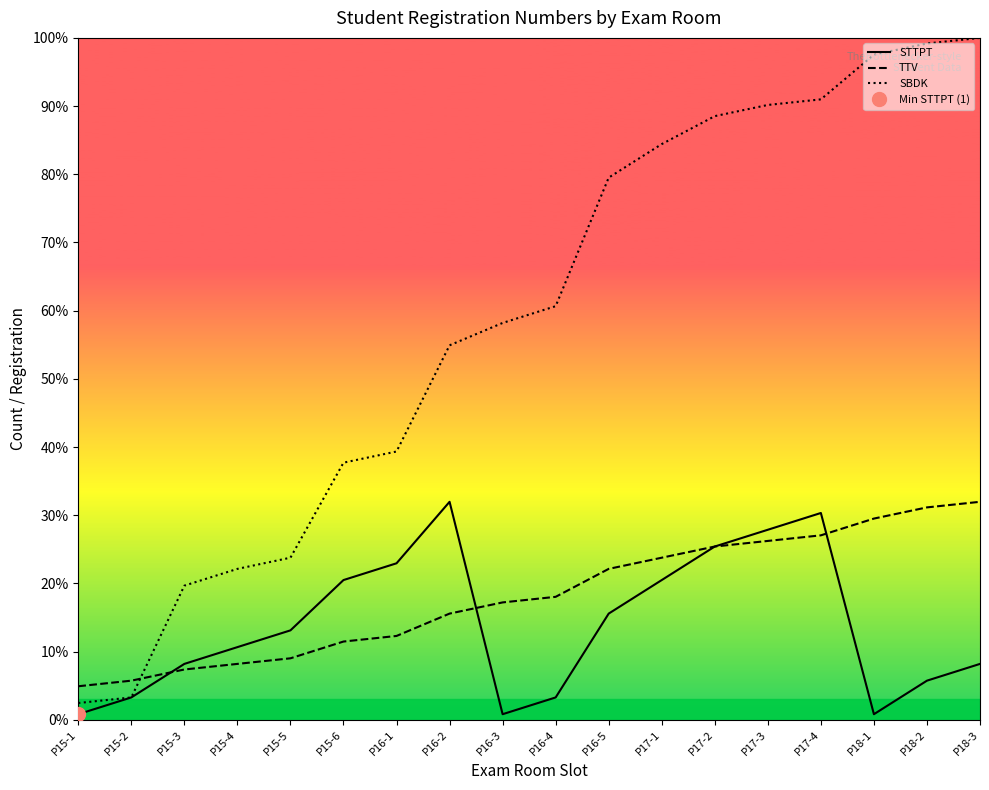

What position from the left is P16-2?

8